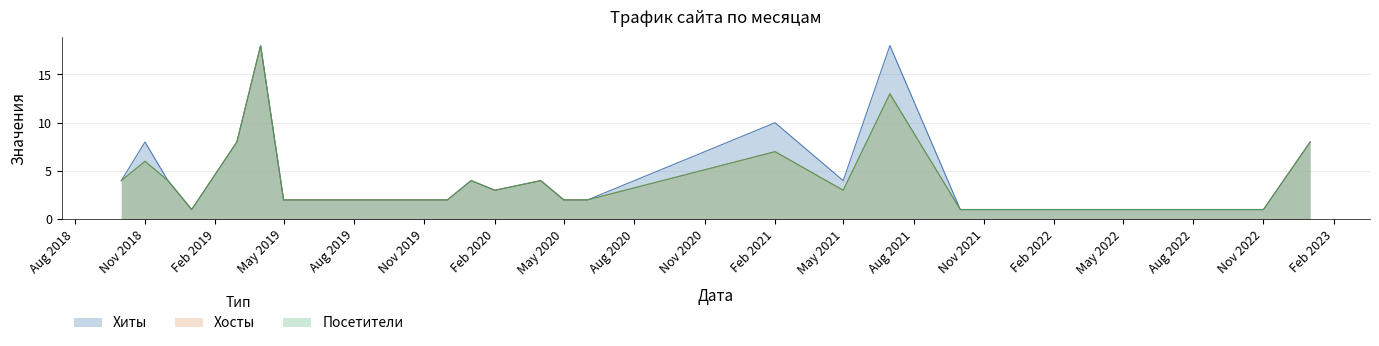

At how many categories does at least one series exceed 4?

6